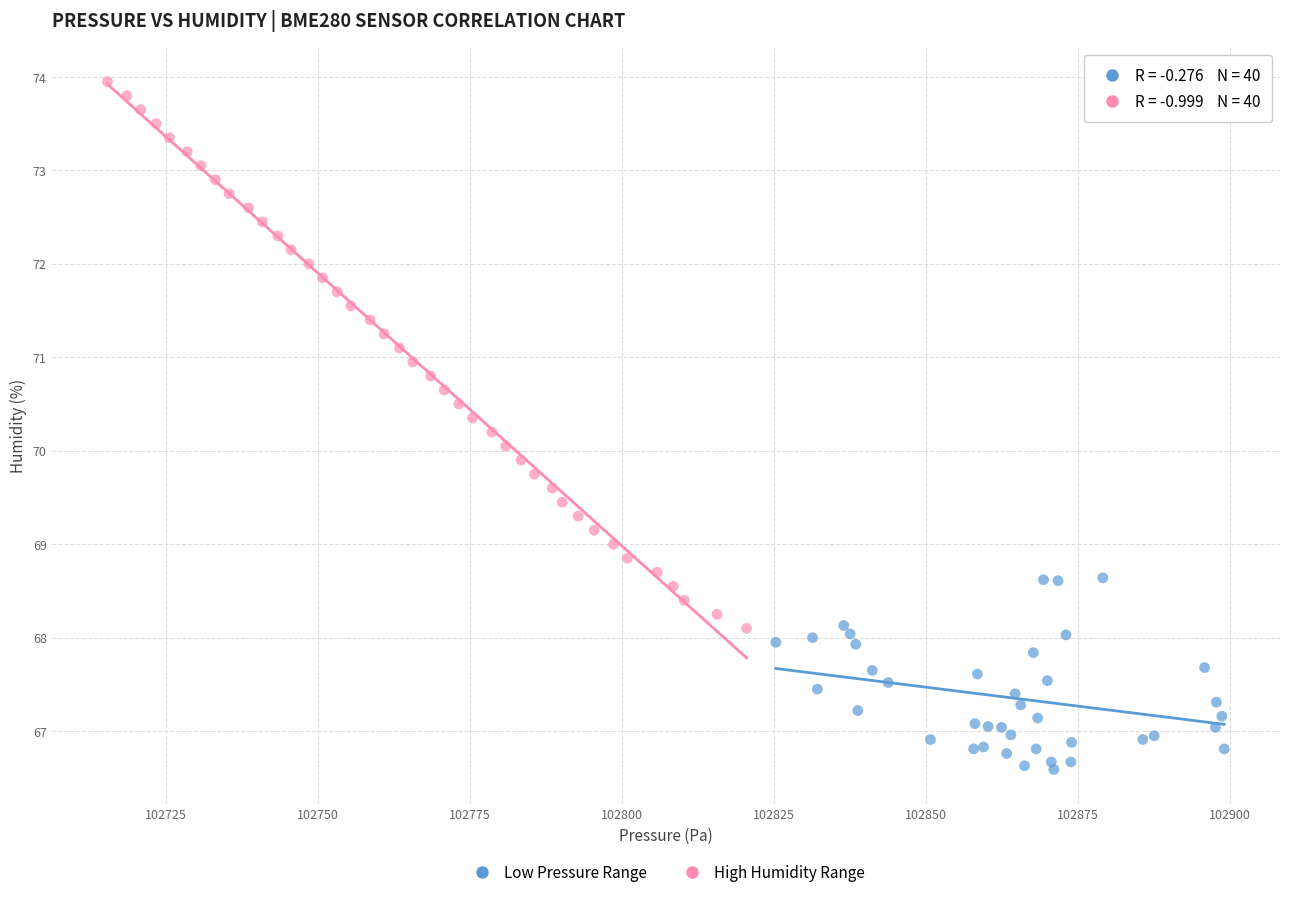

What are all the series names shown in the legend?

Low Pressure Range, High Humidity Range